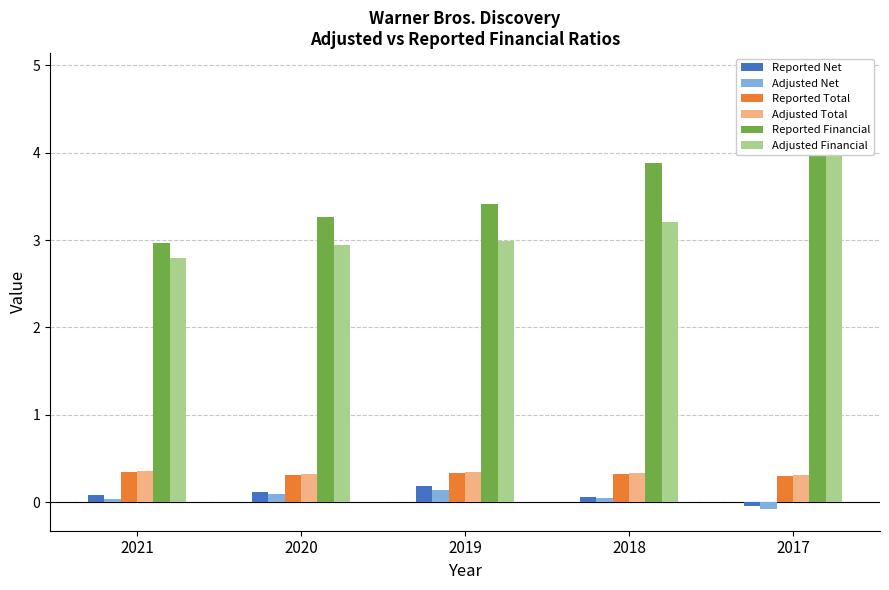

How many bars are there in each group?

6